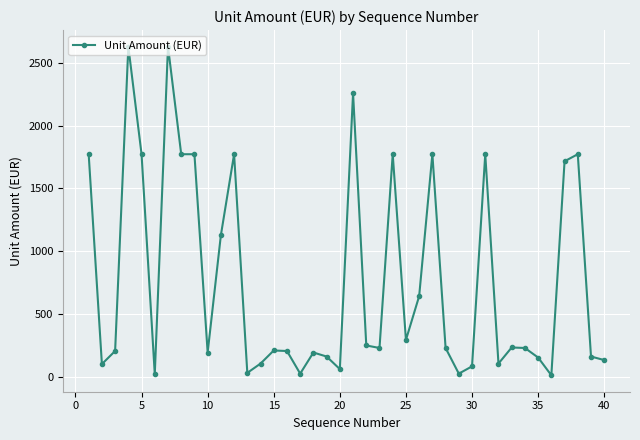

What is the maximum value shown in the chart?

2628